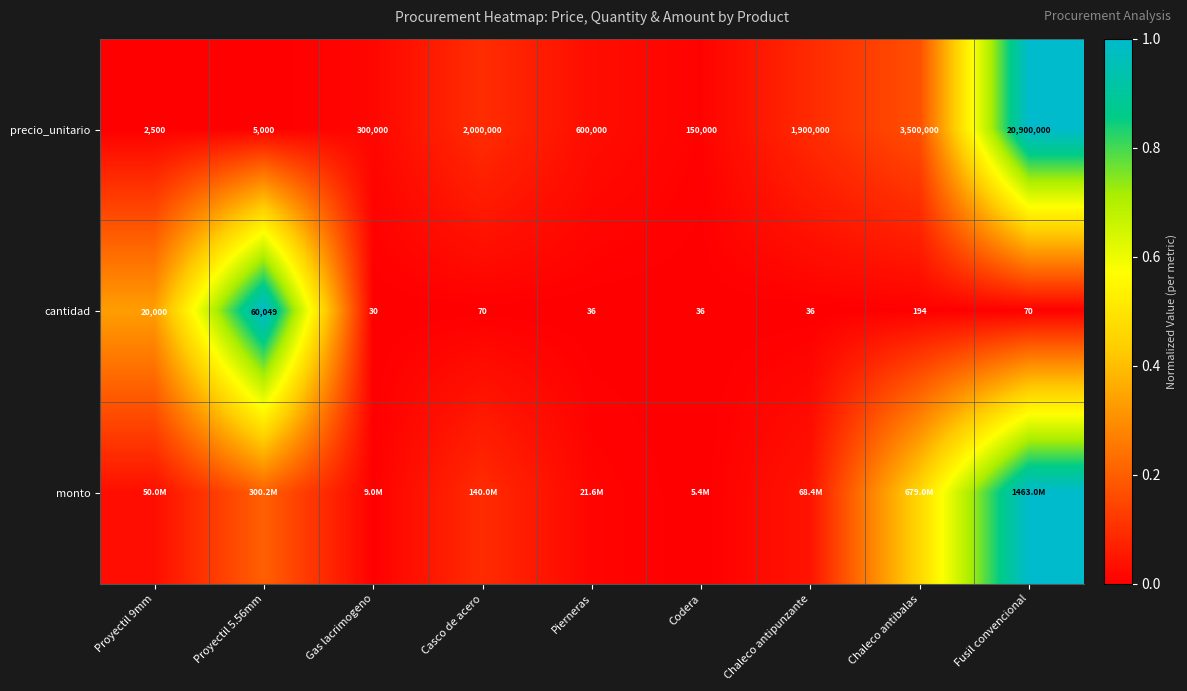

Is the value of cantidad at Fusil convencional greater than the value of precio_unitario at Gas lacrimogeno?

No